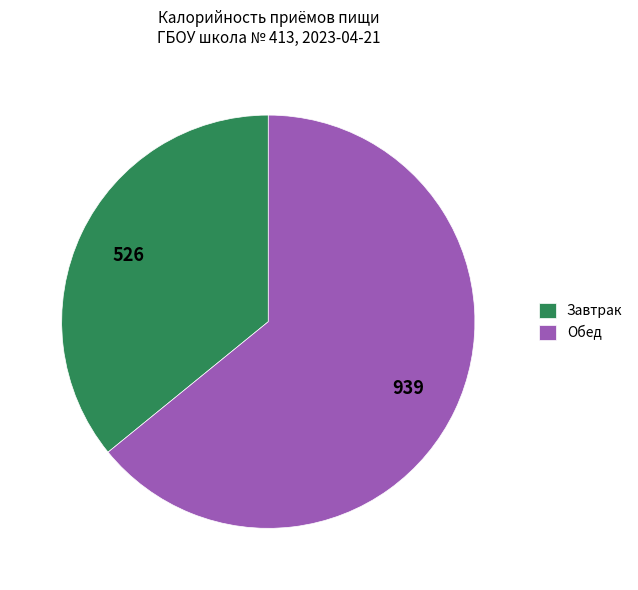

Does Завтрак account for over 50% of the chart?

No